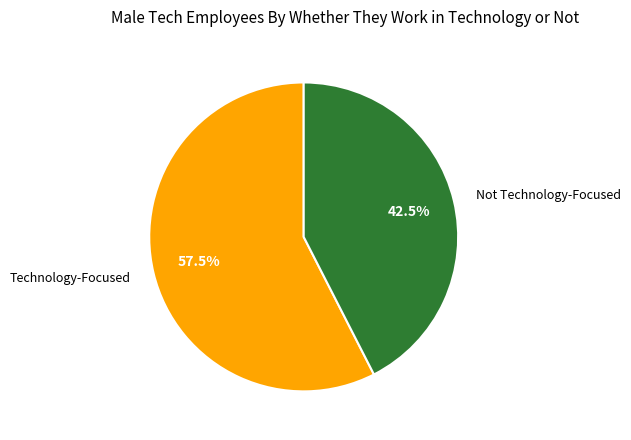

Count the number of slices in the pie.

2